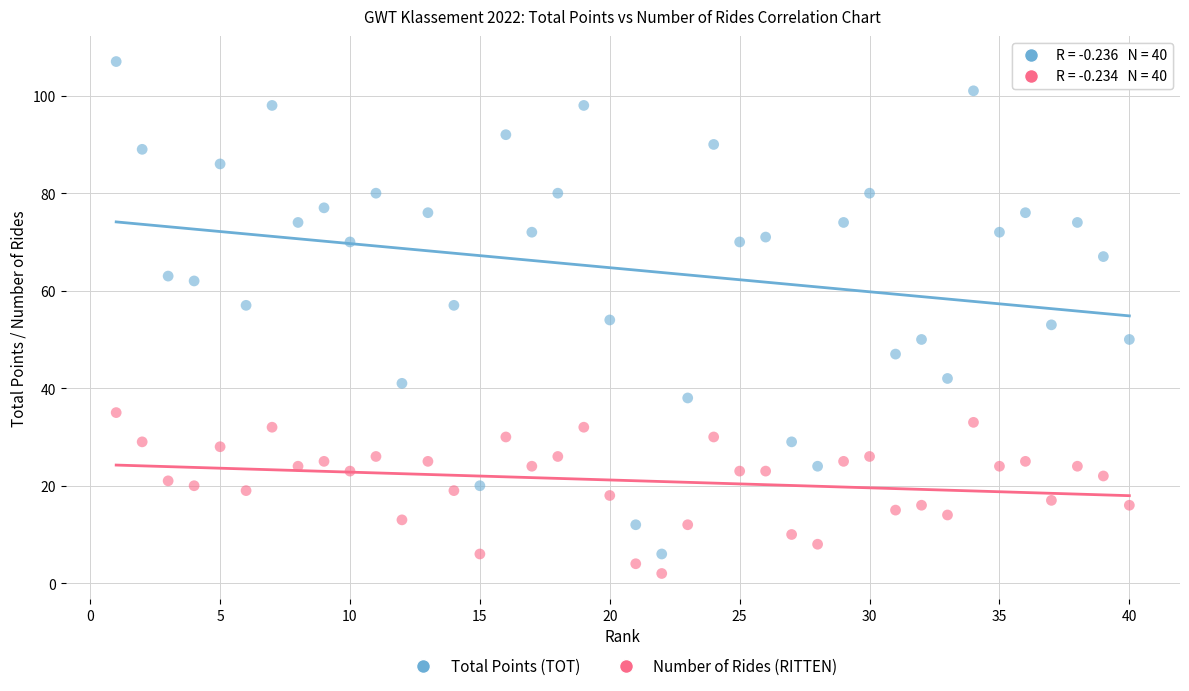

Across all data points, what is the range of X values (max minus min)?

39